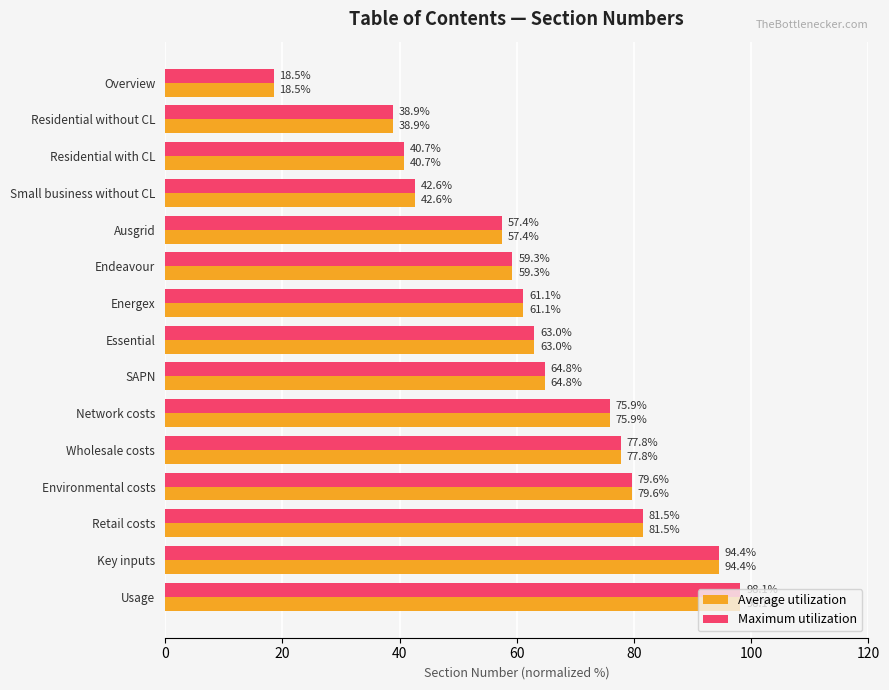

What is the average value of the Maximum utilization series?

63.6